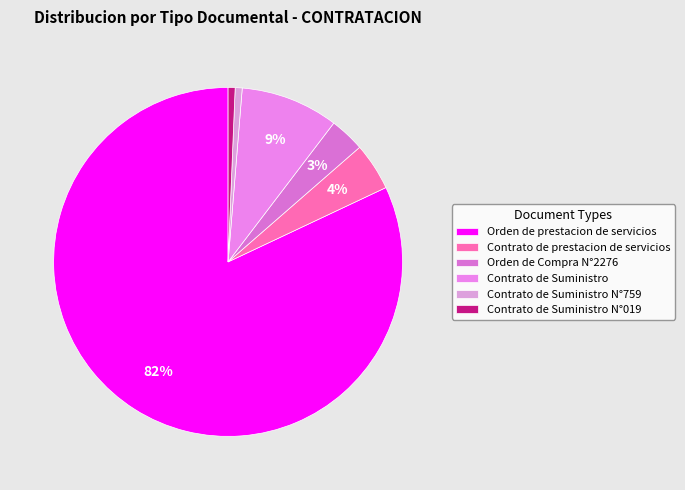

How many segments does this pie chart have?

6